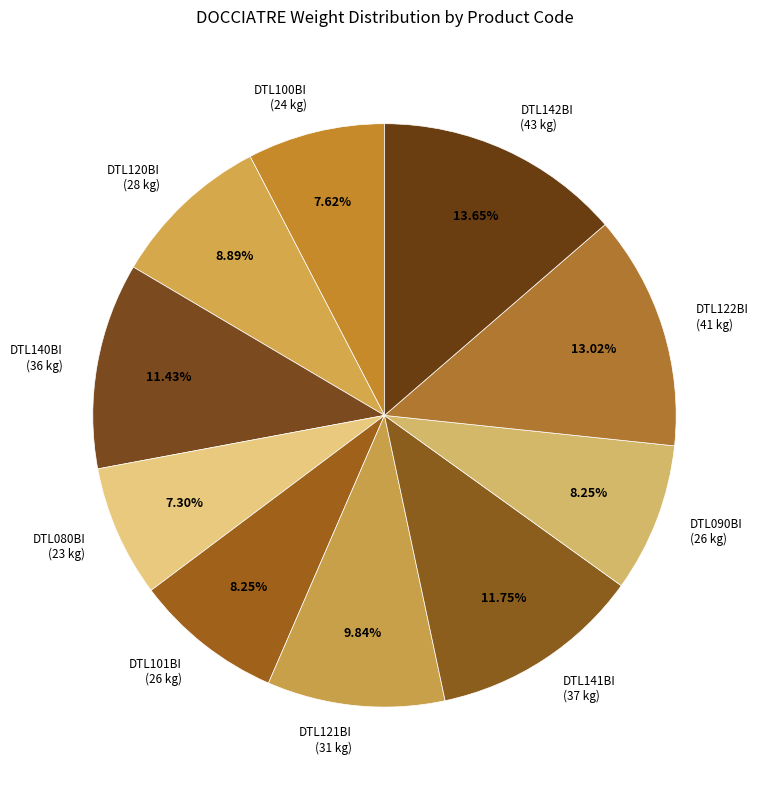

Count the number of slices in the pie.

10